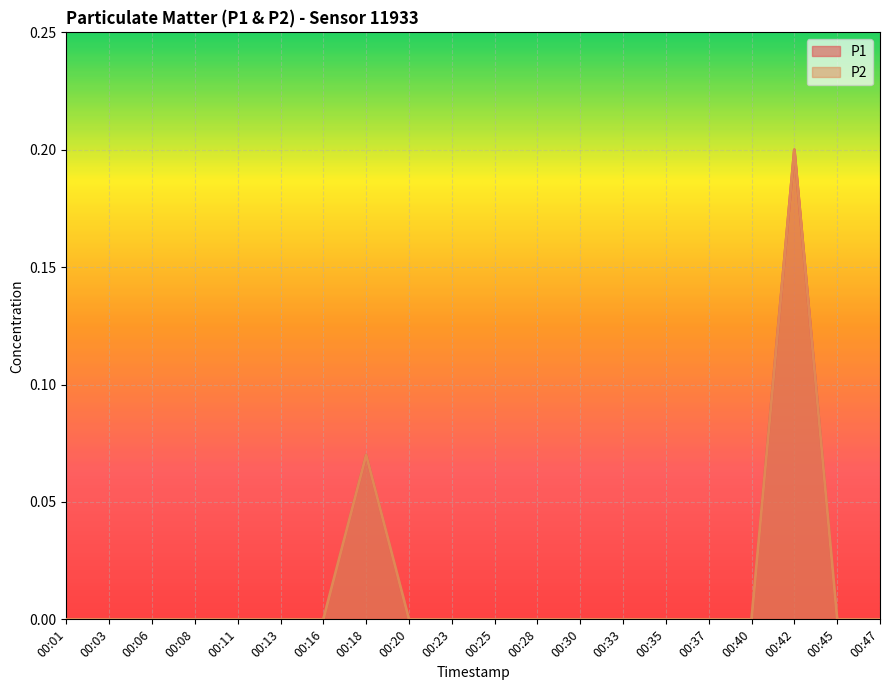

At which label is P2 closest to 0?

00:01